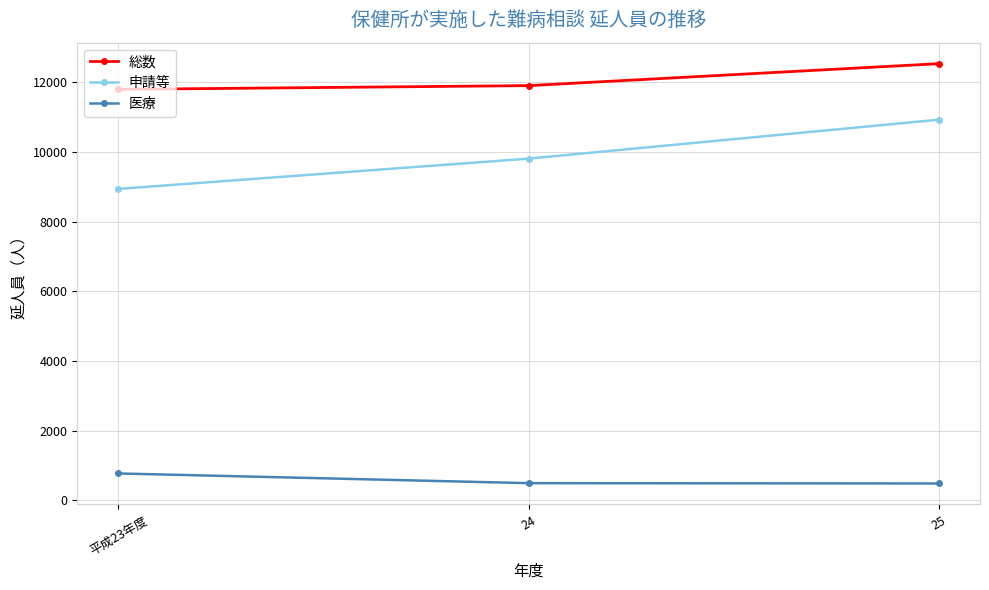

Does the chart have visible grid lines?

Yes